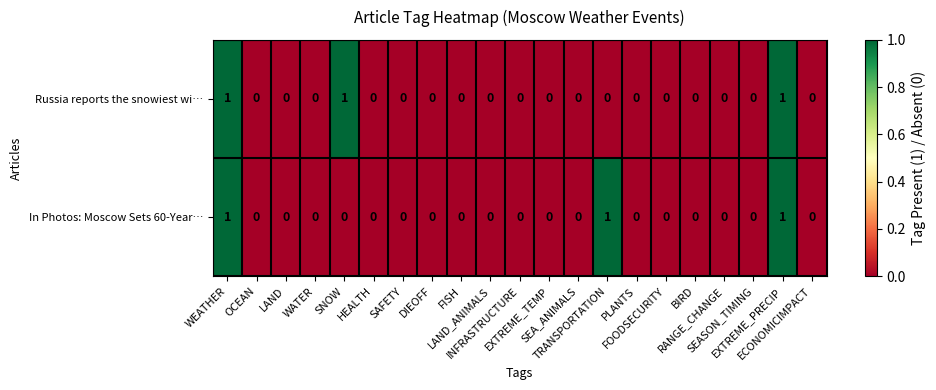

Count the In Photos: Moscow Sets 60-Year… values in the range 0 to 1.

21